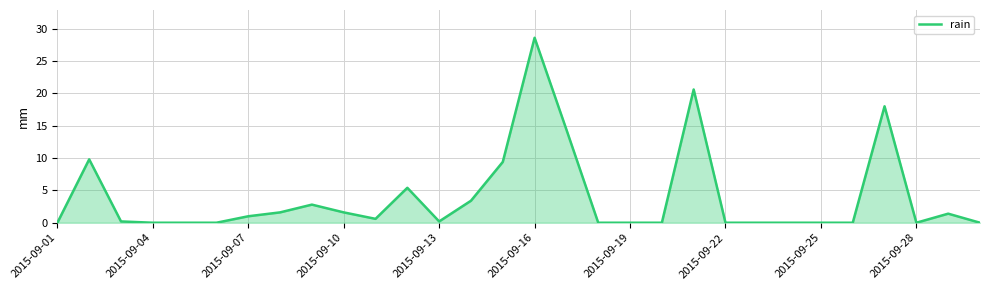

What is the greatest value displayed?

28.6